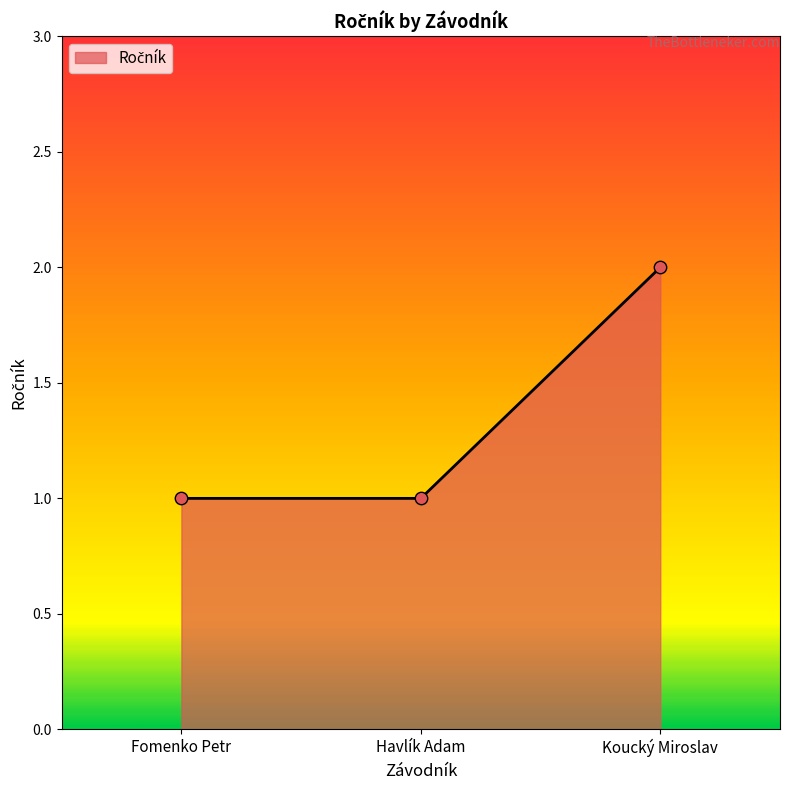

Approximately how many times larger is the value at Havlík Adam compared to Koucký Miroslav?

0.5